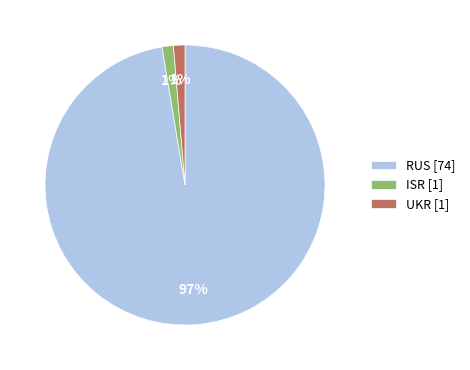

How many segments does this pie chart have?

3